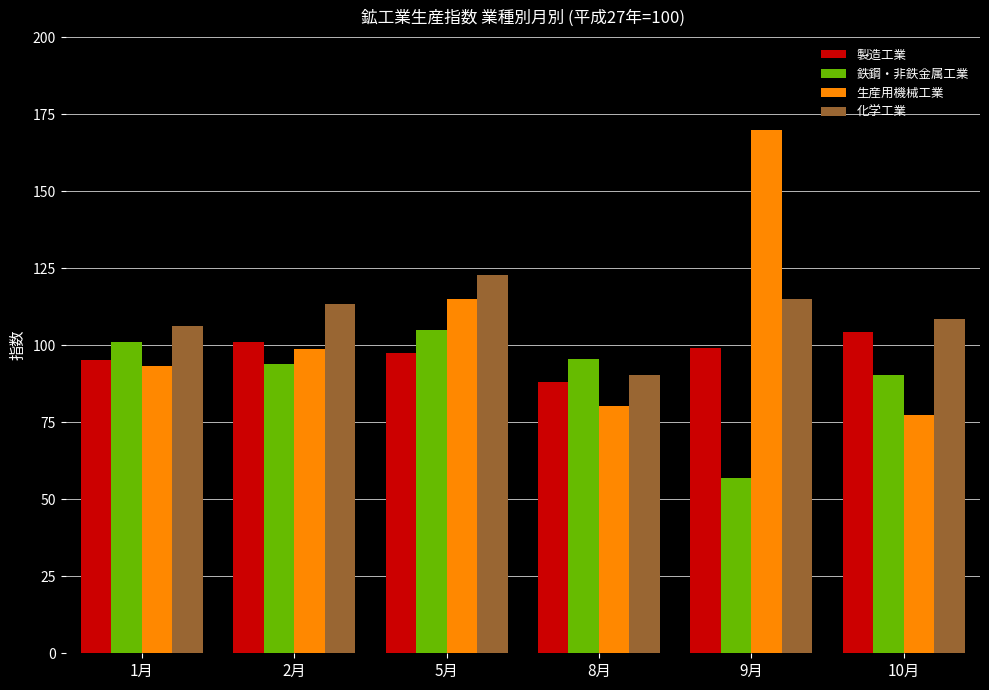

What is the sum of the 生産用機械工業 values at 8月 and 2月?

179.0